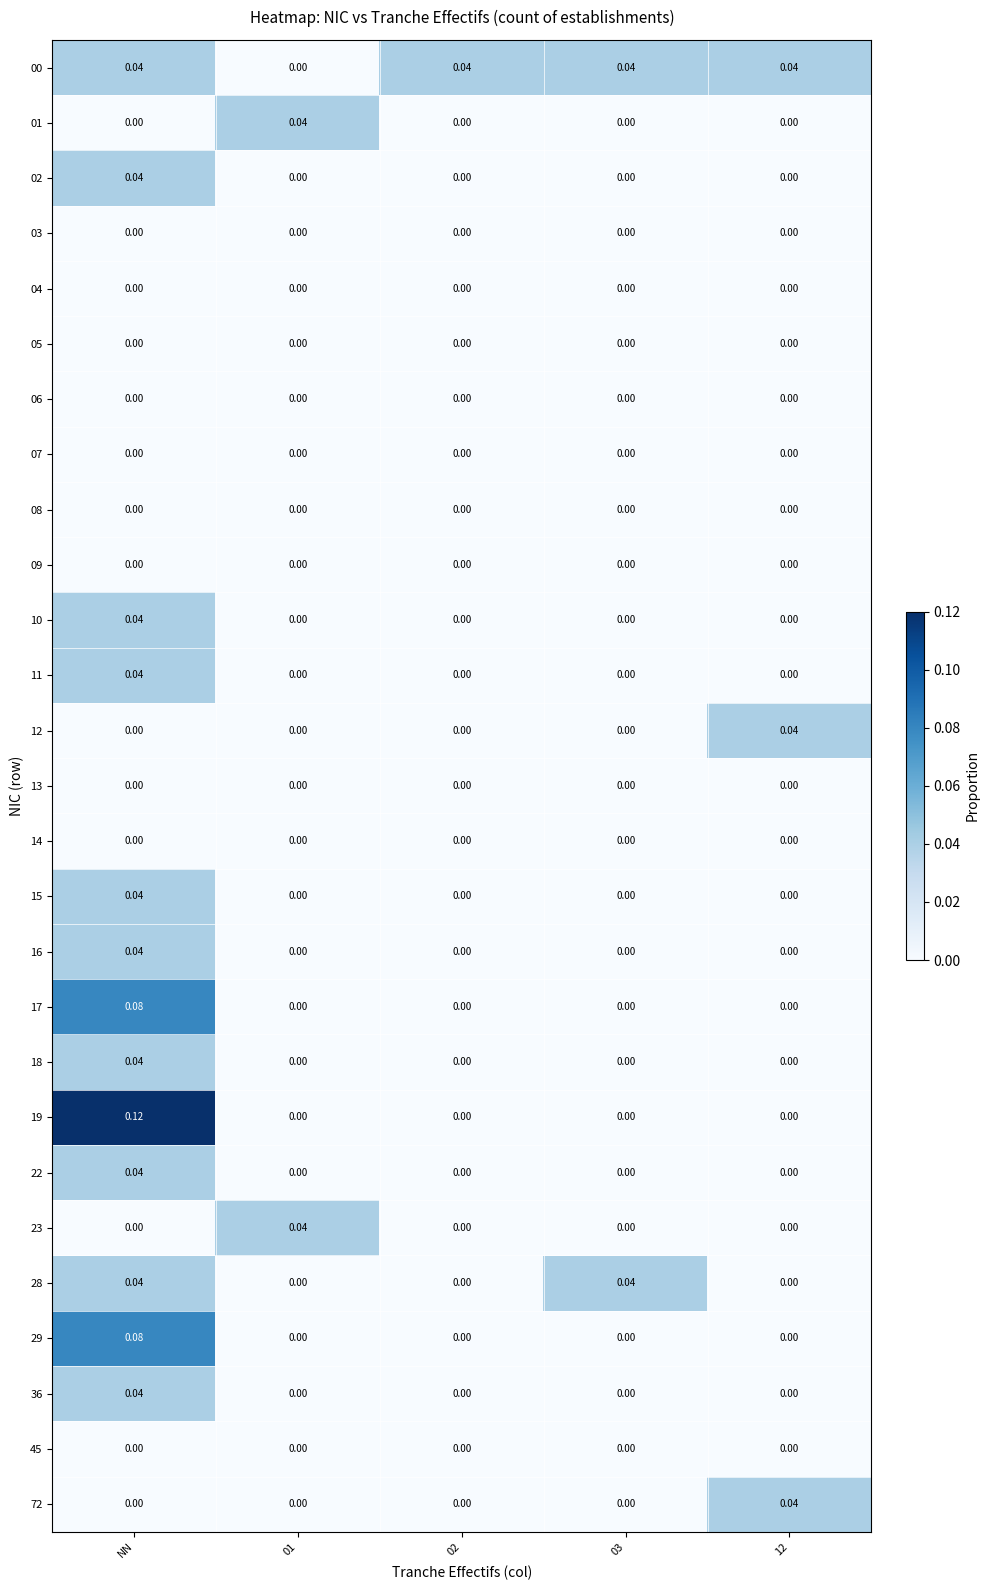

At which category is the sum across all series the highest?

NN